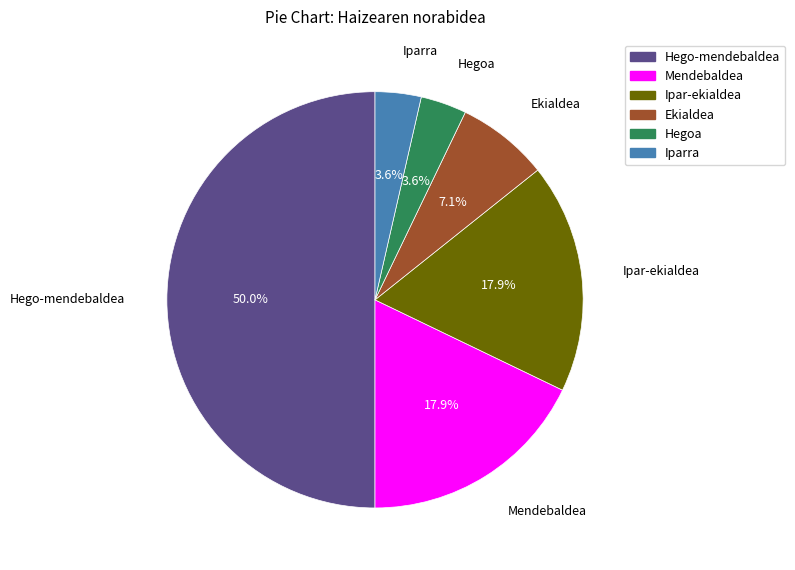

Does Iparra account for over 50% of the chart?

No